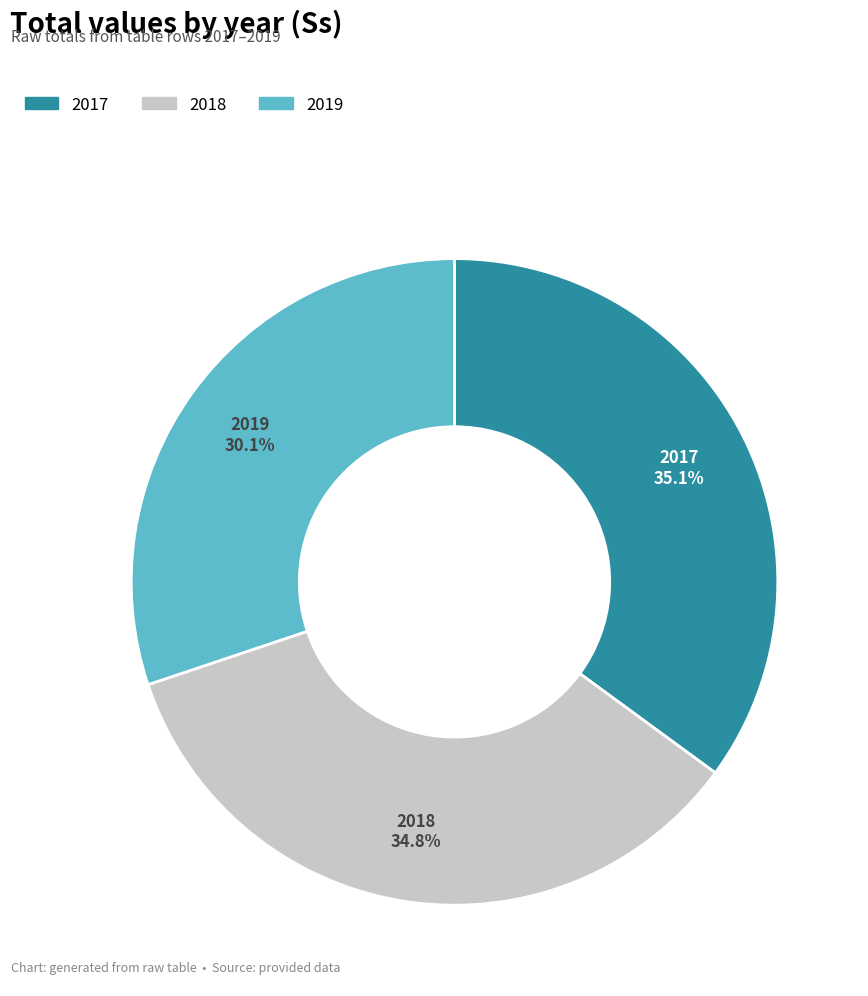

Combined, do 2017 and 2019 account for over 50%?

Yes